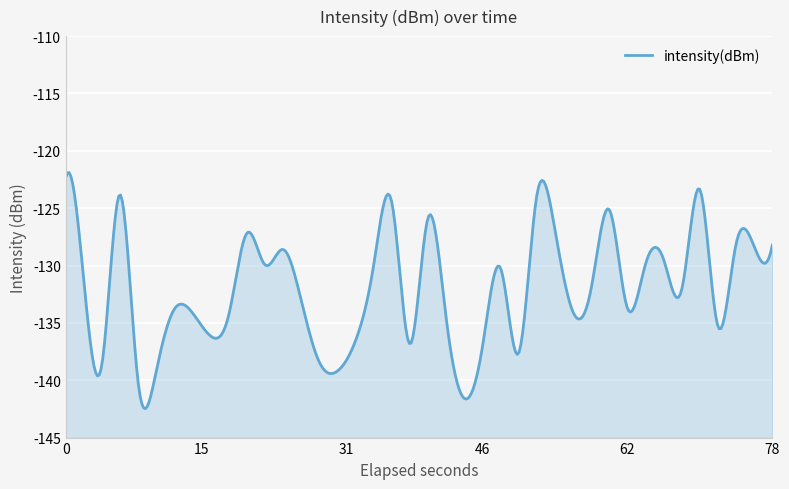

What is the average value?

-131.9